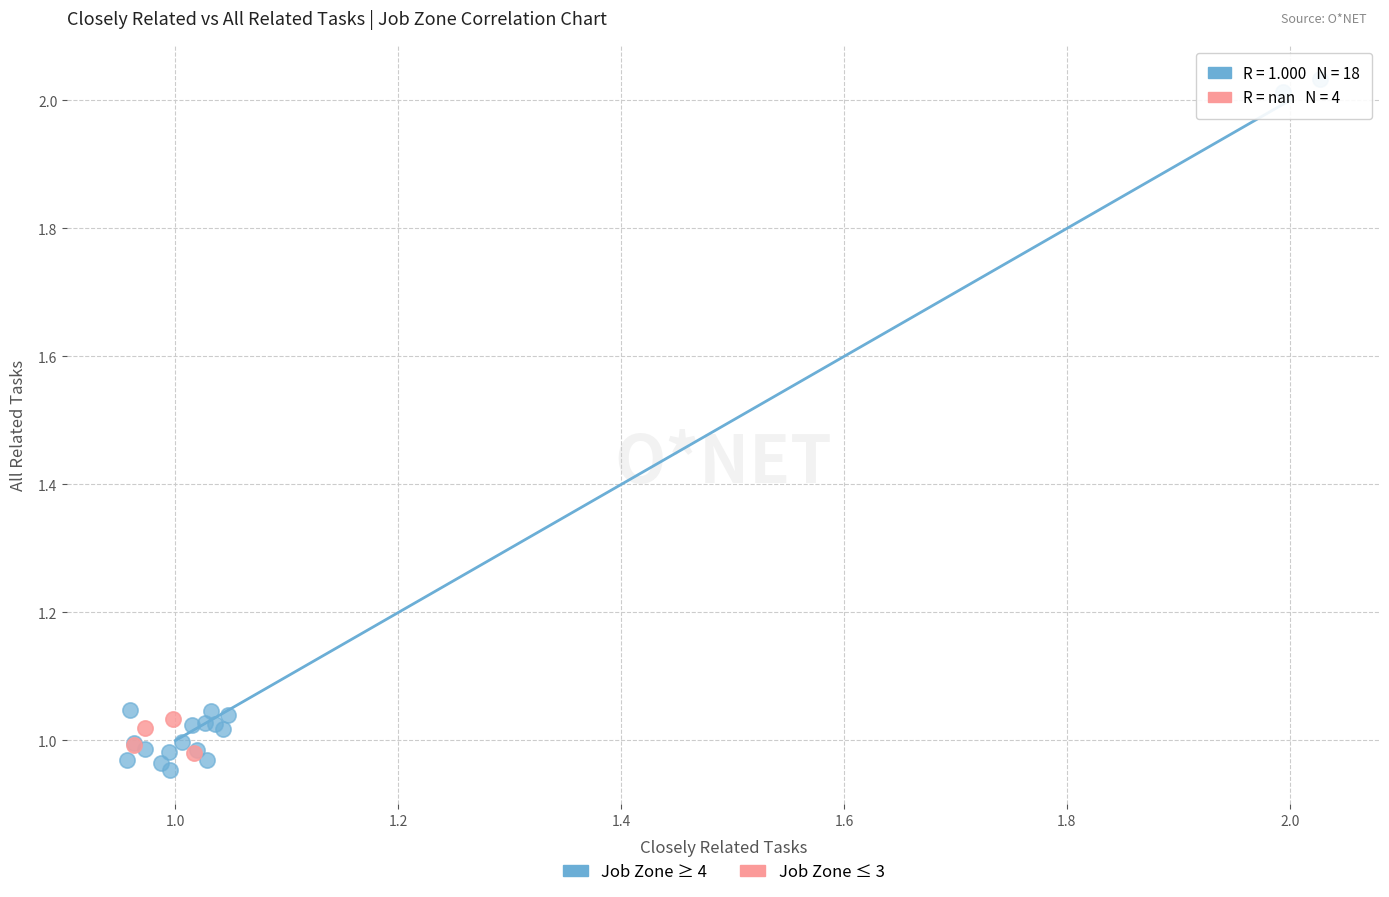

What are all the series names shown in the legend?

Job Zone ≥ 4, Job Zone ≤ 3